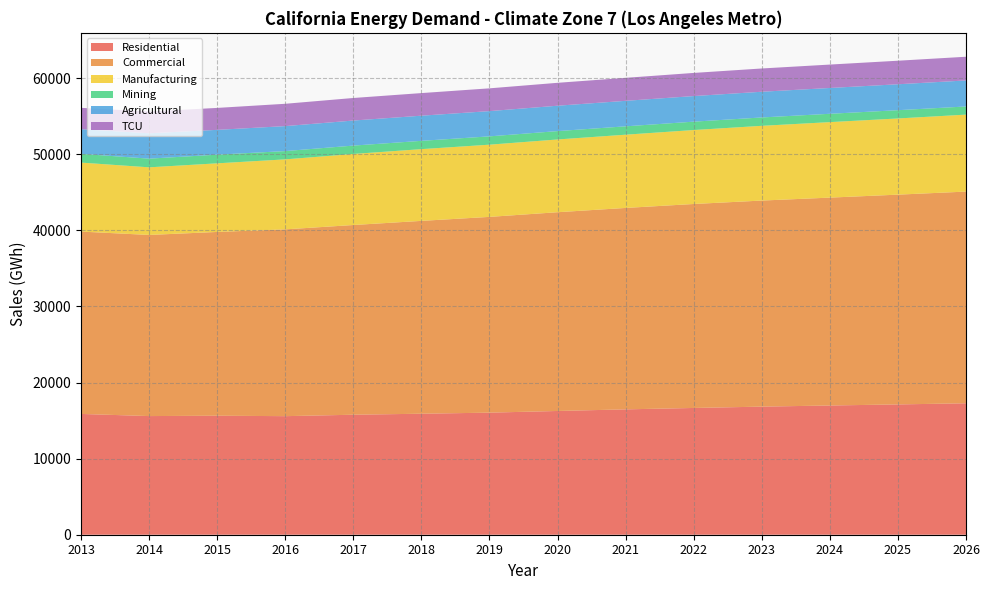

Reading left to right, extract all data points from this chart.

Residential: 2013=15871.1	2014=15588.8	2015=15636.8	2016=15577.9	2017=15766.2	2018=15898.8	2019=16040.0	2020=16259.3	2021=16471.5	2022=16655.4	2023=16830.6	2024=16979.3	2025=17120.4	2026=17270.3
Commercial: 2013=23958.7	2014=23799.2	2015=24145.7	2016=24543.6	2017=24926.7	2018=25337.7	2019=25721.4	2020=26115.1	2021=26464.7	2022=26800.0	2023=27075.3	2024=27313.4	2025=27563.3	2026=27813.8
Manufacturing: 2013=9064.6	2014=8885.0	2015=9015.0	2016=9197.9	2017=9336.7	2018=9425.7	2019=9487.9	2020=9559.6	2021=9625.1	2022=9717.5	2023=9820.5	2024=9919.2	2025=10009.5	2026=10113.2
Mining: 2013=1150.3	2014=1140.3	2015=1137.8	2016=1087.7	2017=1097.5	2018=1089.2	2019=1091.1	2020=1097.9	2021=1098.0	2022=1099.5	2023=1098.2	2024=1094.8	2025=1086.3	2026=1070.6
Agricultural: 2013=3238.9	2014=3332.5	2015=3259.8	2016=3281.2	2017=3292.5	2018=3305.0	2019=3317.5	2020=3334.8	2021=3349.4	2022=3363.8	2023=3377.9	2024=3391.6	2025=3405.9	2026=3419.6
TCU: 2013=2803.8	2014=2858.4	2015=2883.7	2016=2933.2	2017=2963.3	2018=2970.2	2019=2992.6	2020=3009.6	2021=3022.0	2022=3039.4	2023=3057.5	2024=3075.1	2025=3093.9	2026=3113.7